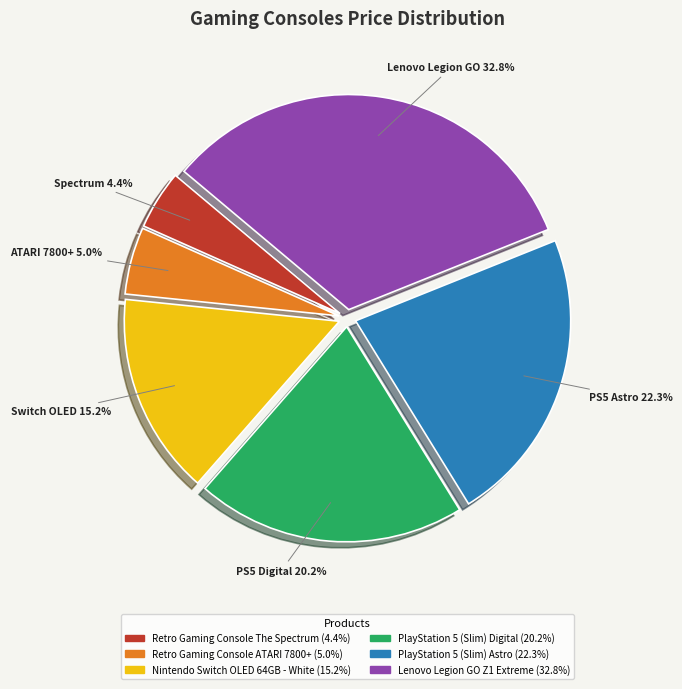

Is Retro Gaming Console The Spectrum the majority of the pie?

No